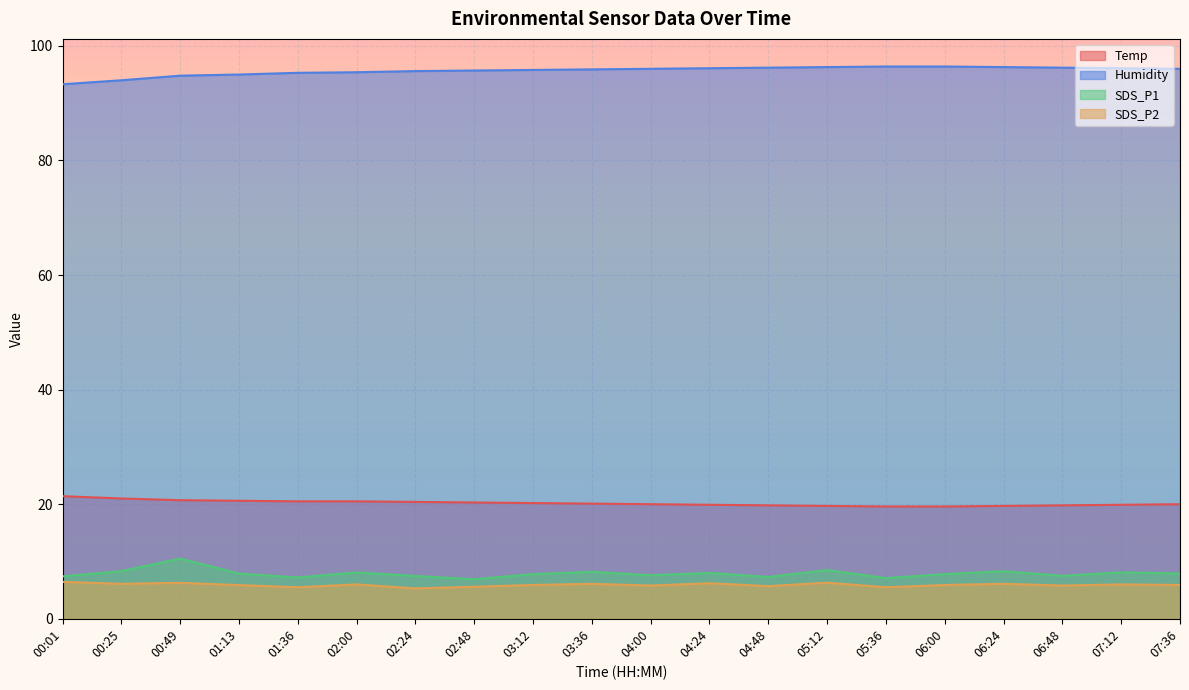

Reading left to right, what are all the values shown in this chart?

Temp: 00:01=21.4	00:25=21.0	00:49=20.7	01:13=20.6	01:36=20.5	02:00=20.5	02:24=20.4	02:48=20.3	03:12=20.2	03:36=20.1	04:00=20.0	04:24=19.9	04:48=19.8	05:12=19.7	05:36=19.6	06:00=19.6	06:24=19.7	06:48=19.8	07:12=19.9	07:36=20.0
Humidity: 00:01=93.3	00:25=94.0	00:49=94.8	01:13=95.0	01:36=95.3	02:00=95.4	02:24=95.6	02:48=95.7	03:12=95.8	03:36=95.9	04:00=96.0	04:24=96.1	04:48=96.2	05:12=96.3	05:36=96.4	06:00=96.4	06:24=96.3	06:48=96.2	07:12=96.1	07:36=96.0
SDS_P1: 00:01=7.4	00:25=8.3	00:49=10.5	01:13=7.9	01:36=7.2	02:00=8.1	02:24=7.5	02:48=6.9	03:12=7.8	03:36=8.2	04:00=7.6	04:24=8.0	04:48=7.3	05:12=8.5	05:36=7.1	06:00=7.8	06:24=8.3	06:48=7.5	07:12=8.1	07:36=7.9
SDS_P2: 00:01=6.5	00:25=6.1	00:49=6.3	01:13=5.9	01:36=5.5	02:00=6.0	02:24=5.3	02:48=5.6	03:12=5.9	03:36=6.1	04:00=5.8	04:24=6.2	04:48=5.7	05:12=6.3	05:36=5.5	06:00=5.9	06:24=6.1	06:48=5.8	07:12=6.0	07:36=5.9